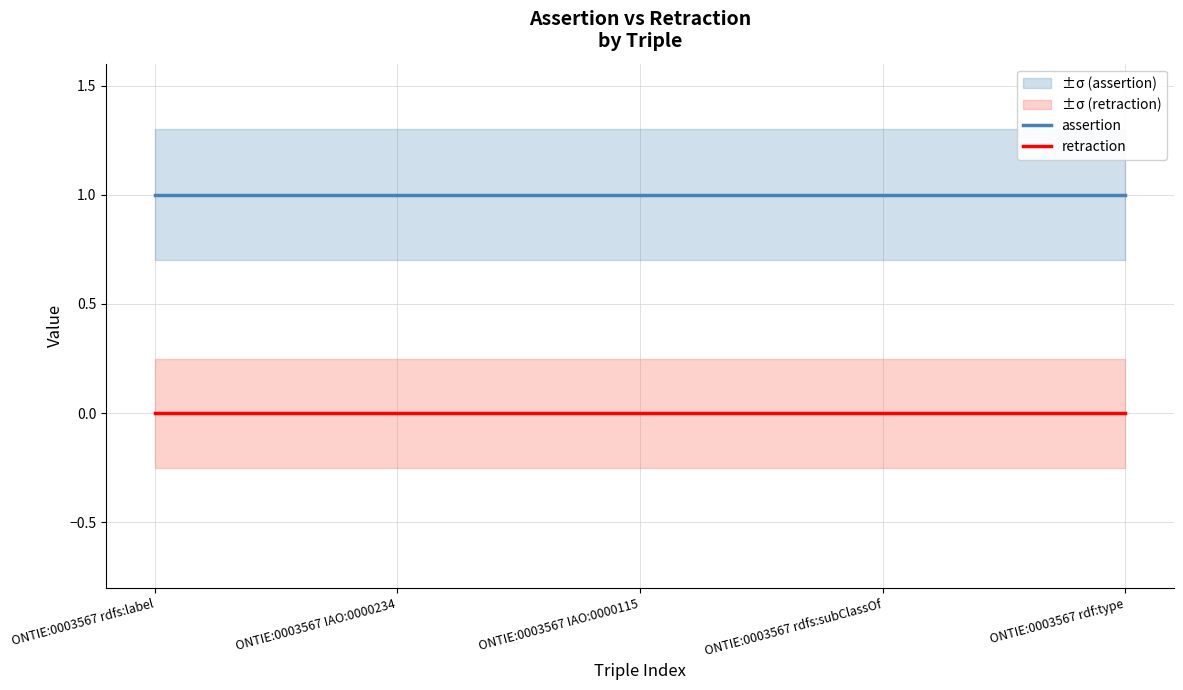

Which series changed the most between ONTIE:0003567 rdfs:label and ONTIE:0003567 rdfs:subClassOf?

assertion